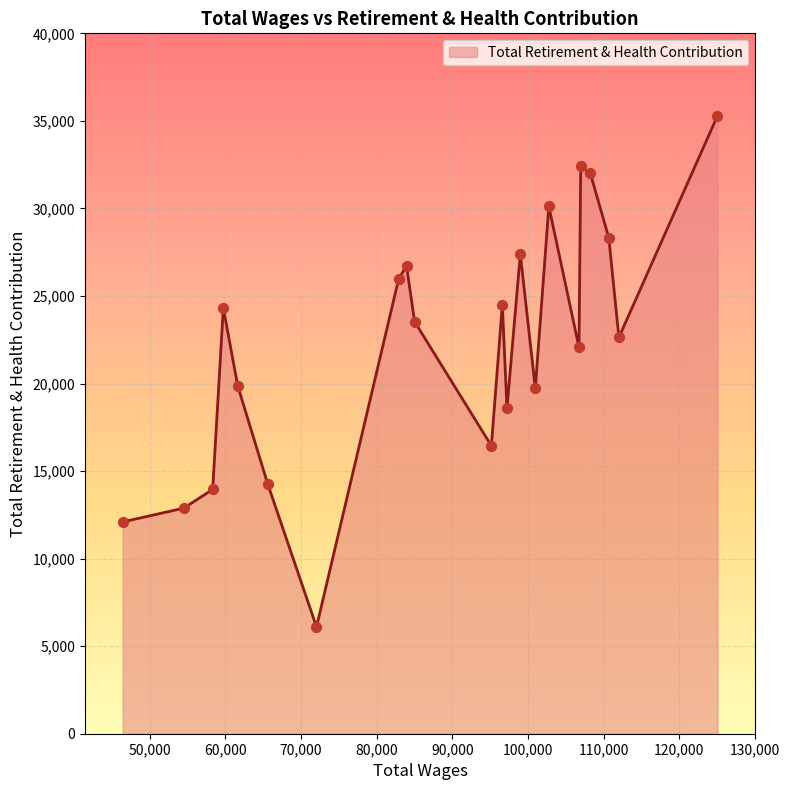

What is the difference between the maximum and minimum values?

29187